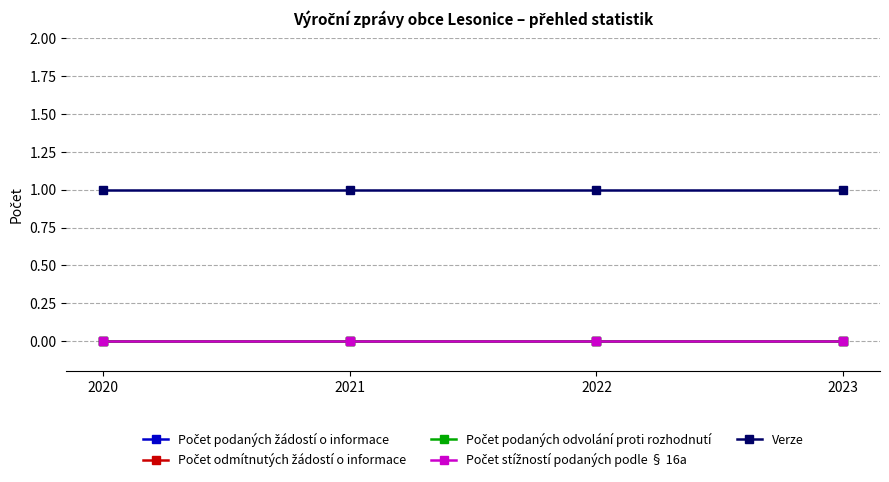

Does the chart have visible grid lines?

Yes